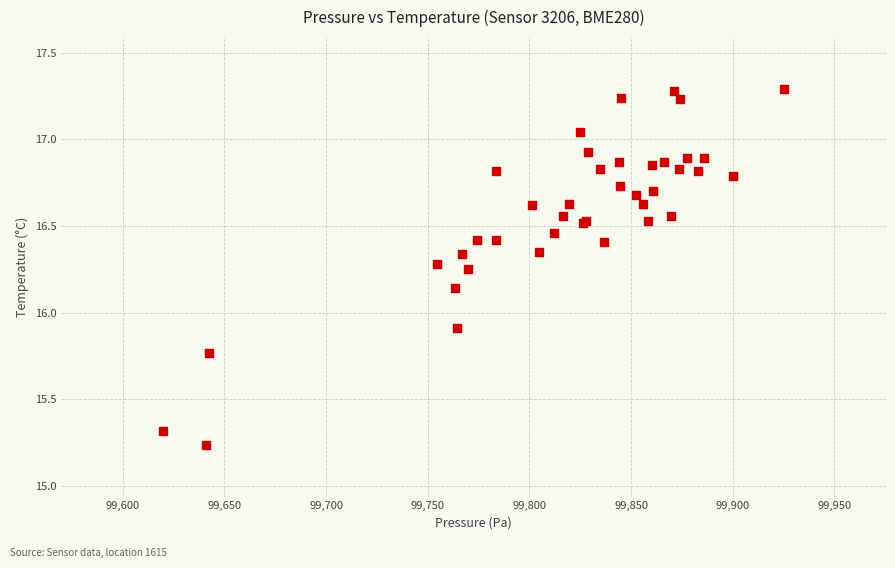

What Y value in the scatter plot is closest to 16?

15.9